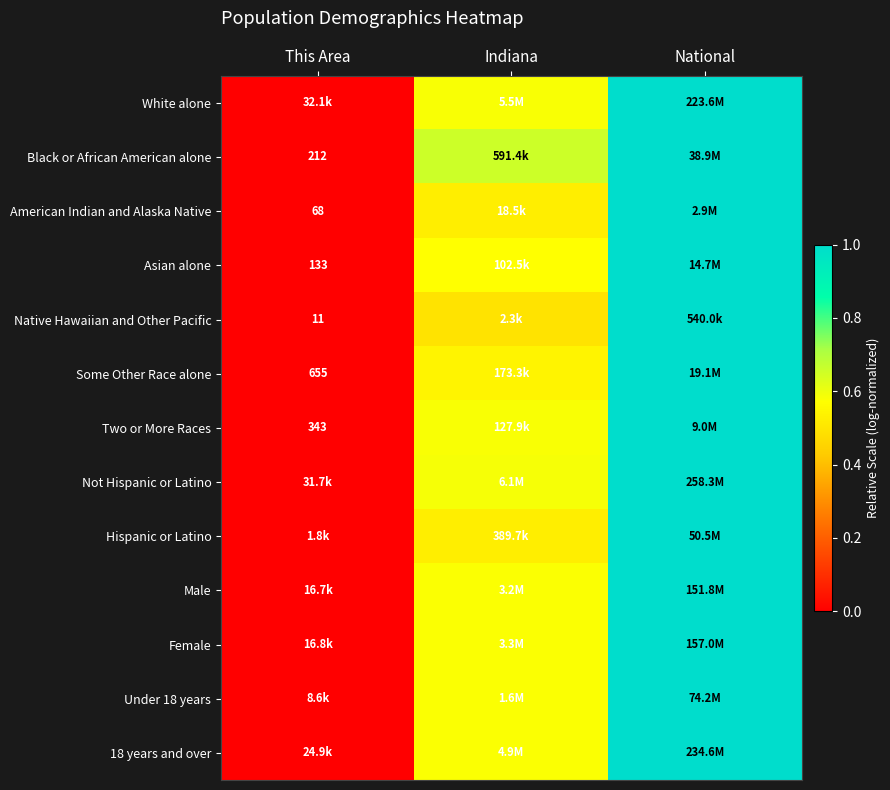

What is the difference between the maximum and minimum values in the Some Other Race alone series?

1.0